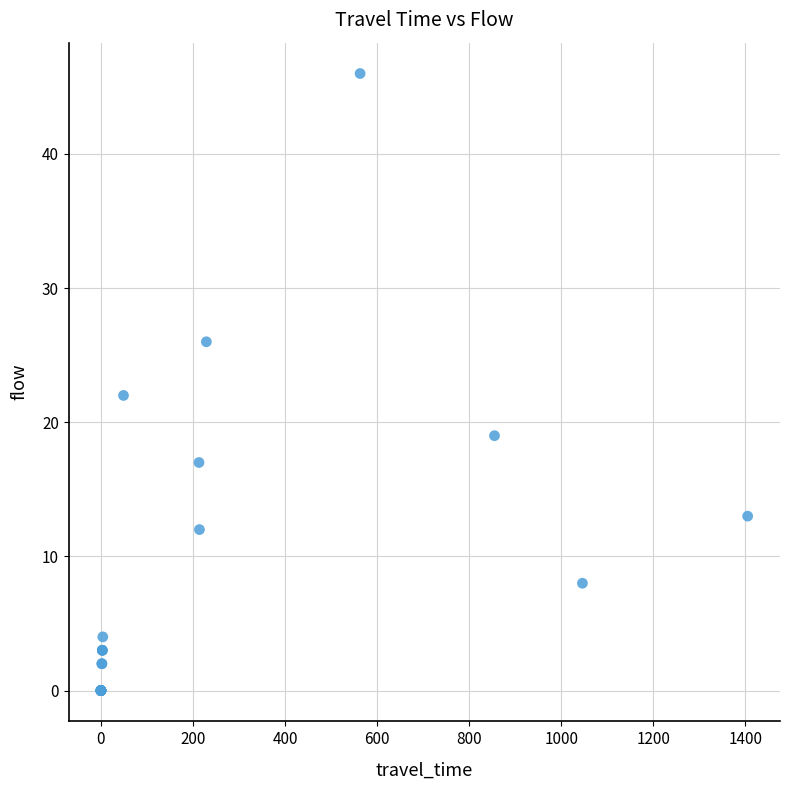

What Y value in the scatter plot is closest to 23?

22